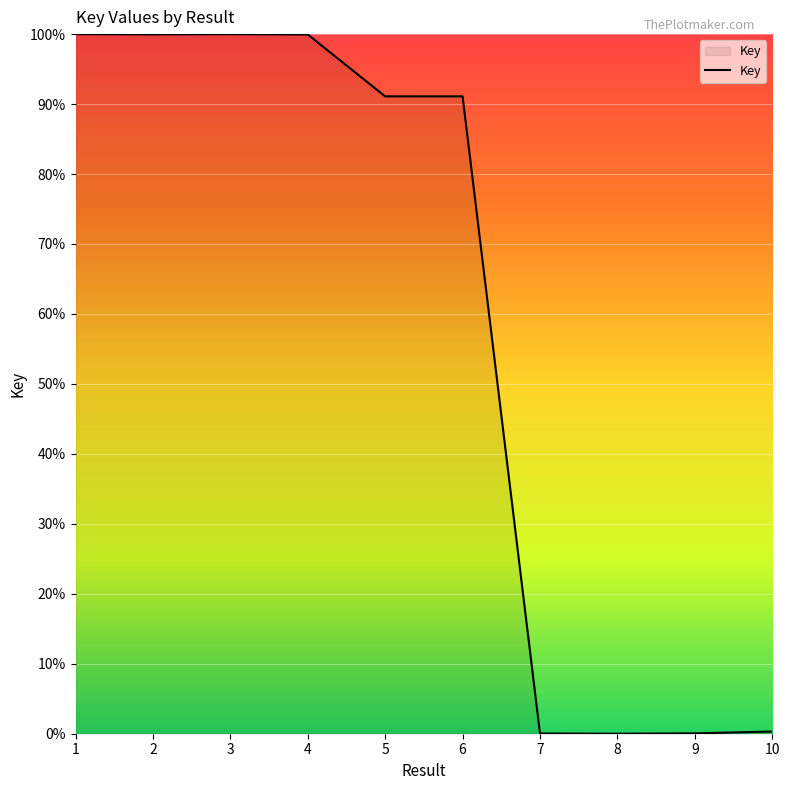

What is the change in value from 4 to 8?

-99.9